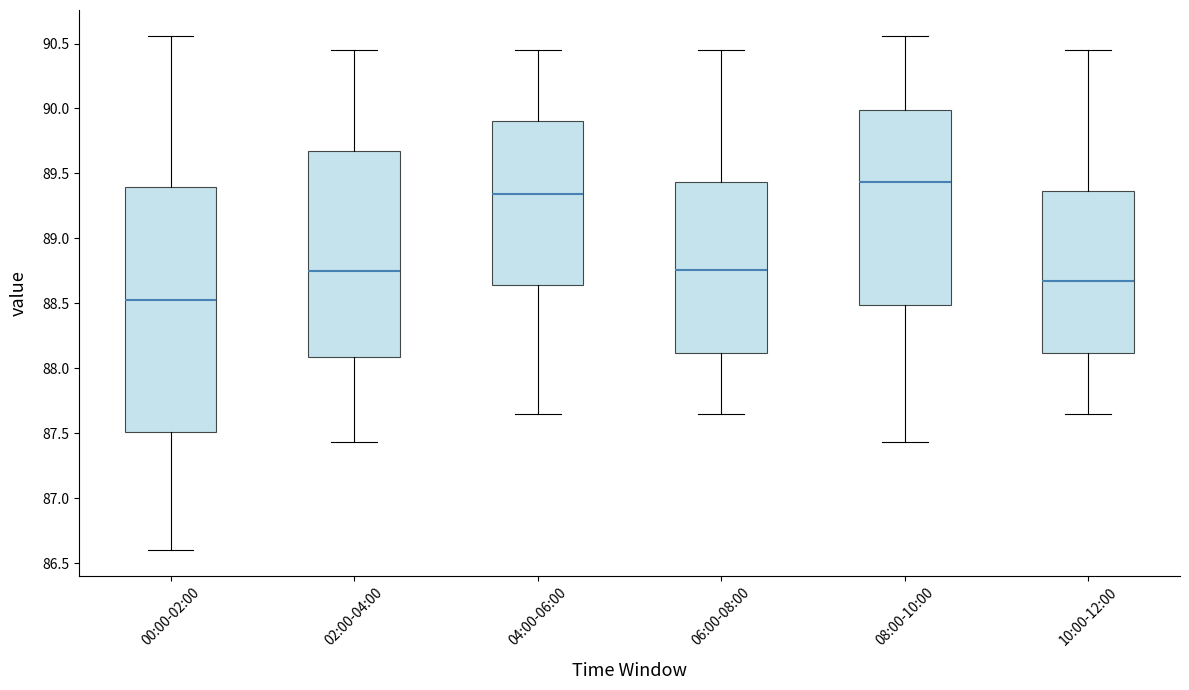

Comparing the boxes themselves (not the whiskers), which one is the tallest?

00:00-02:00